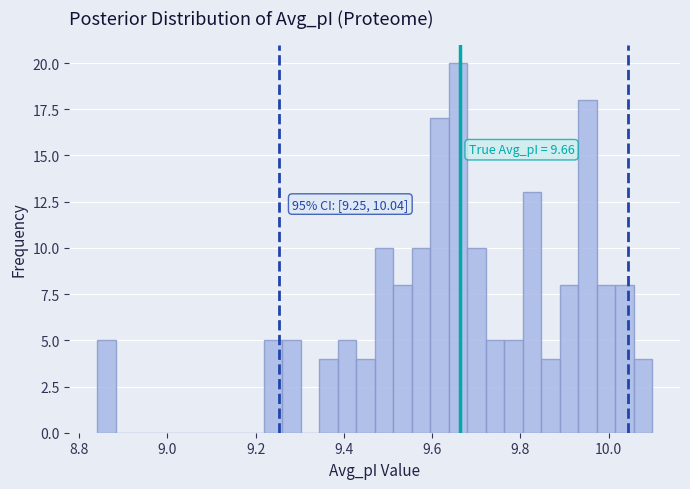

Around what value on the x-axis is the tallest bar? Give the approximate position of its centre, as read against the axis.

9.66